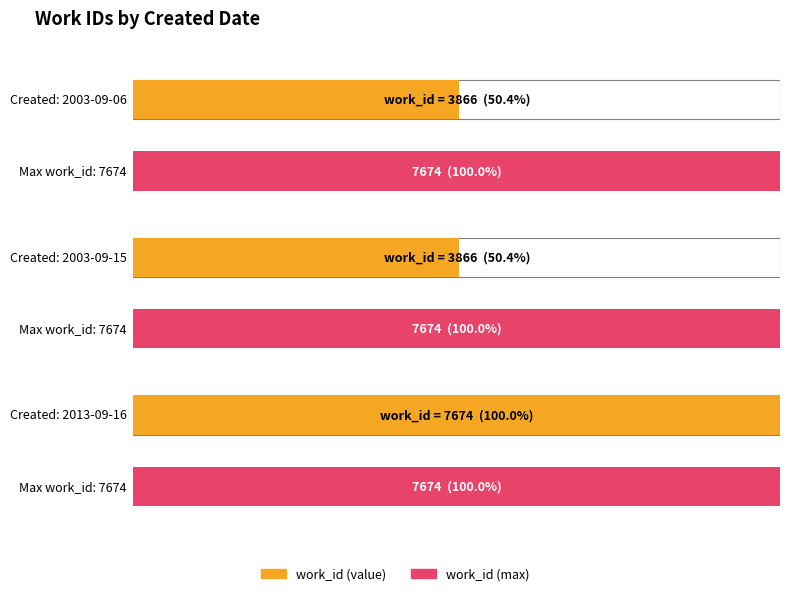

What is the difference between the values at 2013-09-16 and 2003-09-15?

3808